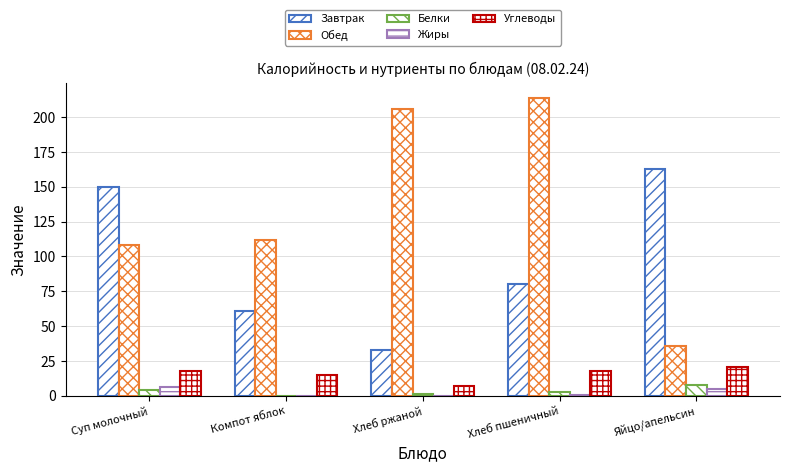

What is the average value of the Белки series?

3.2